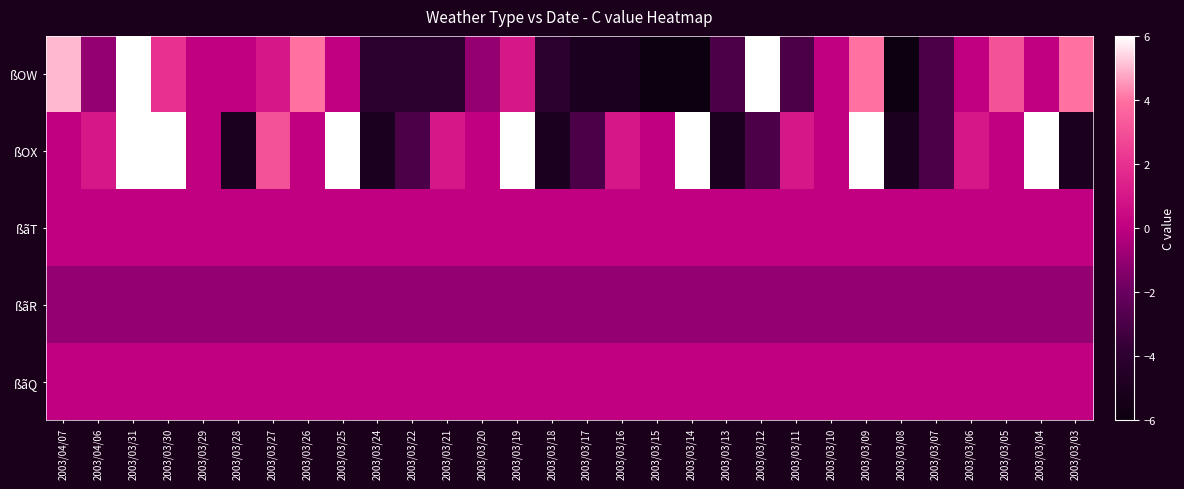

How many distinct data groups are displayed?

5